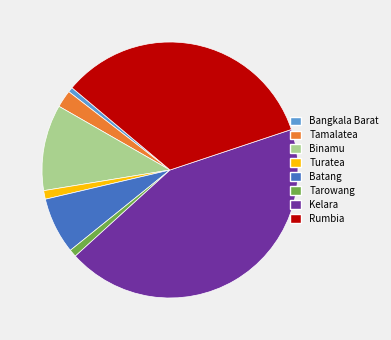

Approximately how many times larger is the value at Bangkala Barat compared to Tarowang?

0.7